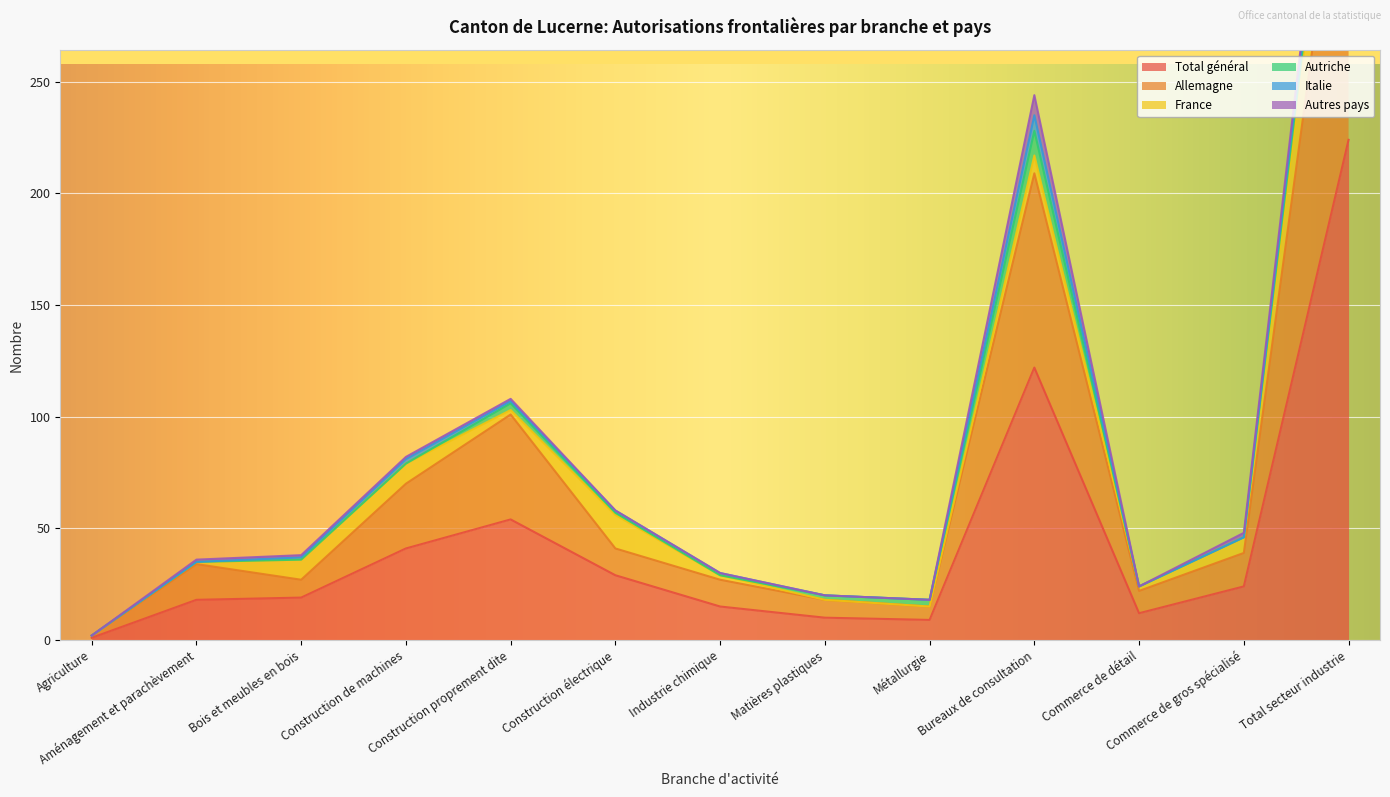

At which category does the chart reach its peak across all series?

Total secteur industrie